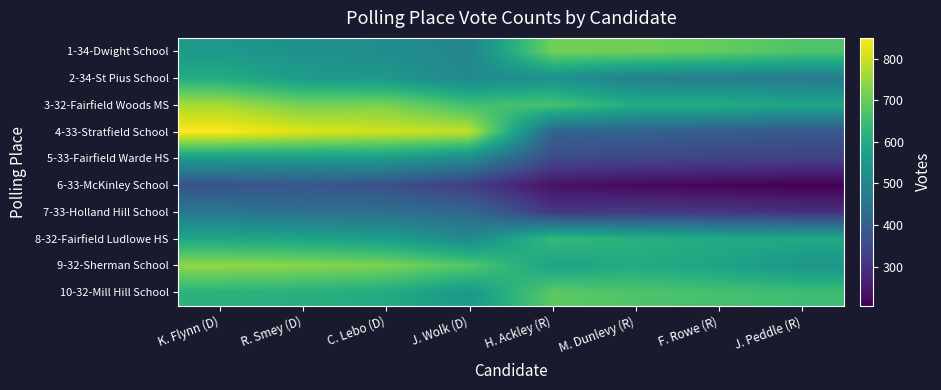

What is the total value across all series at J. Peddle (R)?

4729